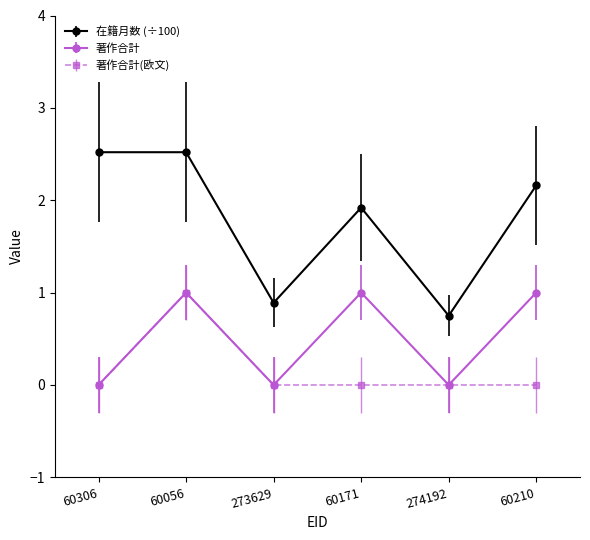

What is the label of the 6th point from the left?

60210